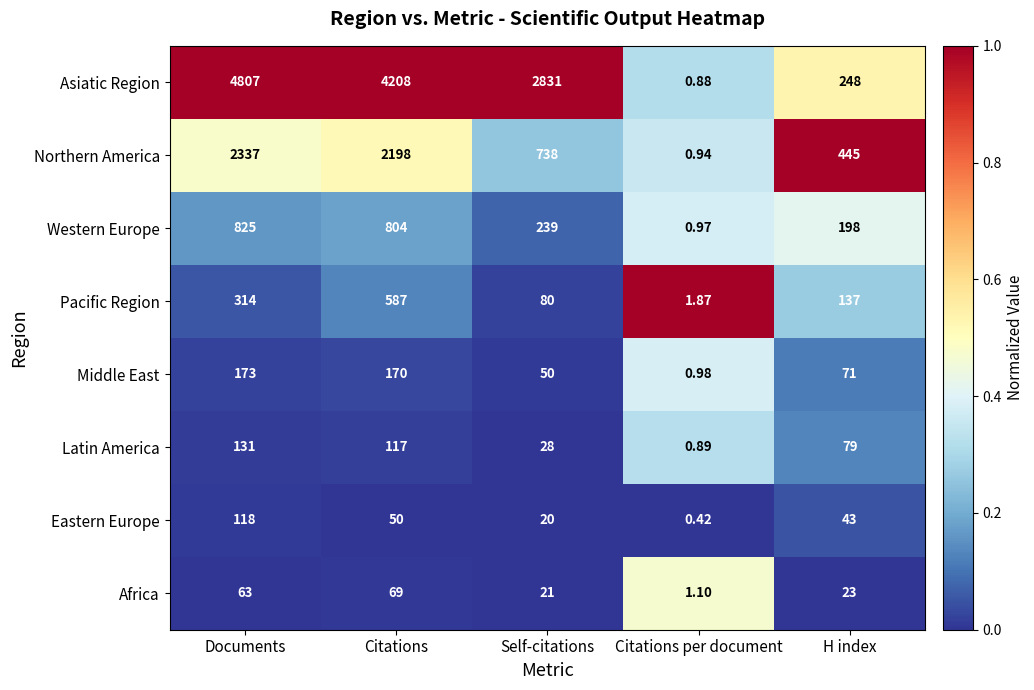

Is the value of Eastern Europe at H index greater than the value of Northern America at Self-citations?

No